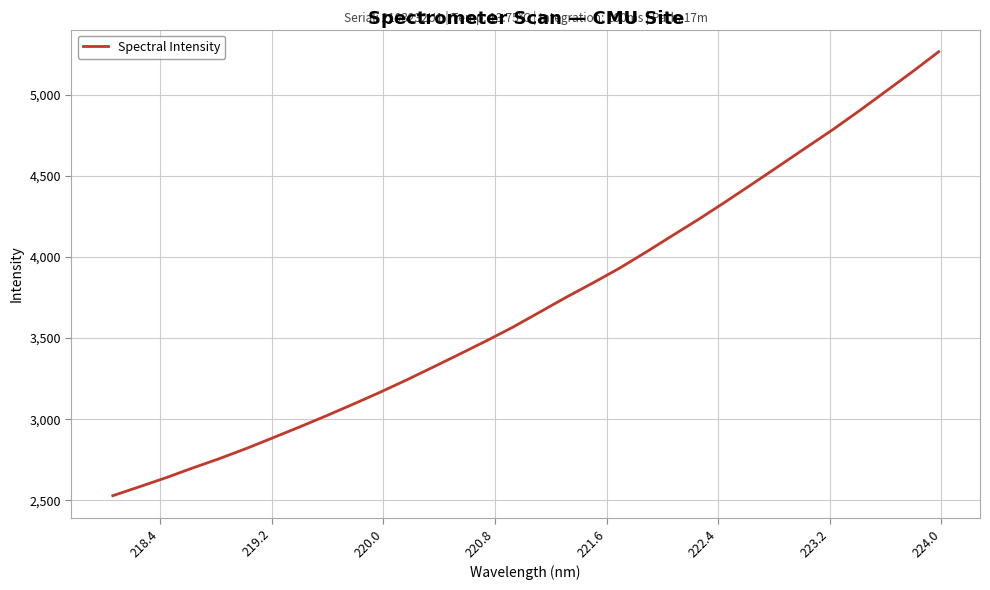

What is the minimum value shown in the chart?

2528.3